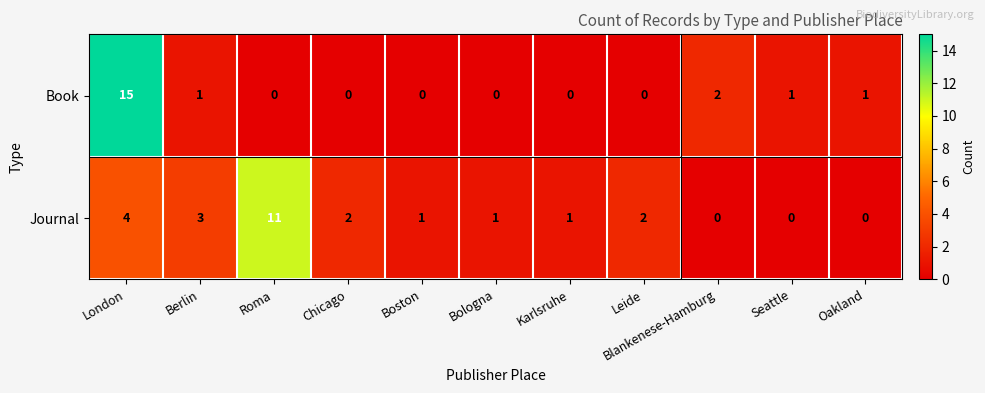

Is it true that Journal equals 0 at Oakland?

True